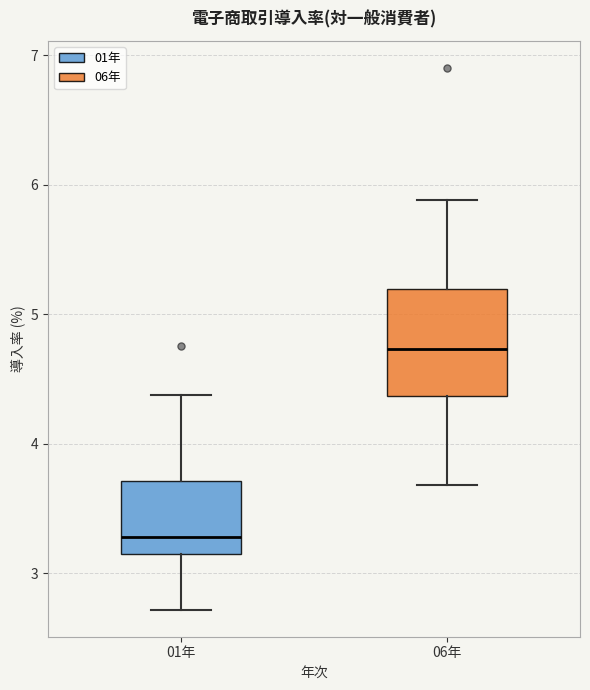

Reading left to right, transcribe this box plot: for each box, give where its median line is, the range the box spans, and where its two whiskers end, as read against the y-axis. The values are not printed on the chart, so give them approximately, as read against the axis.

01年: median 3.3, box 3.1 to 3.7, whiskers 2.7 to 4.4
06年: median 4.7, box 4.4 to 5.2, whiskers 3.7 to 5.9